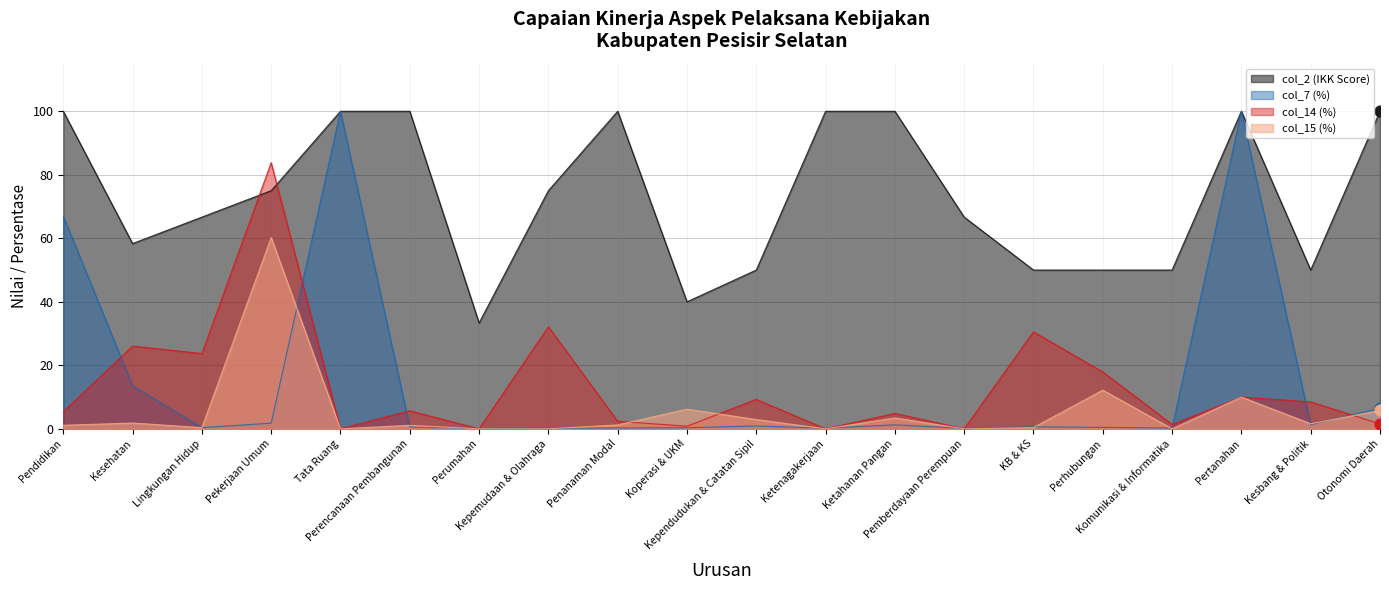

What is the total value across all series at KB & KS?

81.6